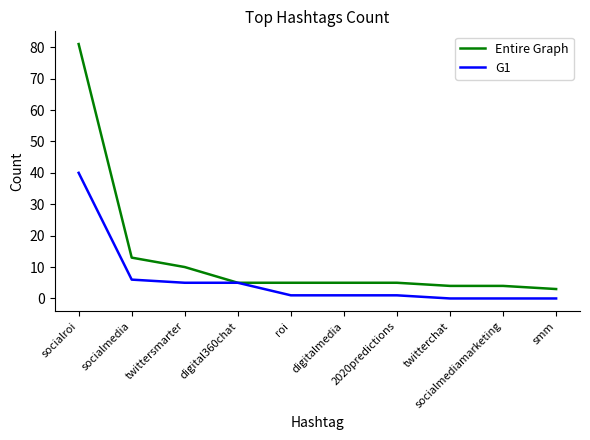

Reading left to right, list all the values displayed in this chart.

Entire Graph: socialroi=81	socialmedia=13	twittersmarter=10	digital360chat=5	roi=5	digitalmedia=5	2020predictions=5	twitterchat=4	socialmediamarketing=4	smm=3
G1: socialroi=40	socialmedia=6	twittersmarter=5	digital360chat=5	roi=1	digitalmedia=1	2020predictions=1	twitterchat=0	socialmediamarketing=0	smm=0